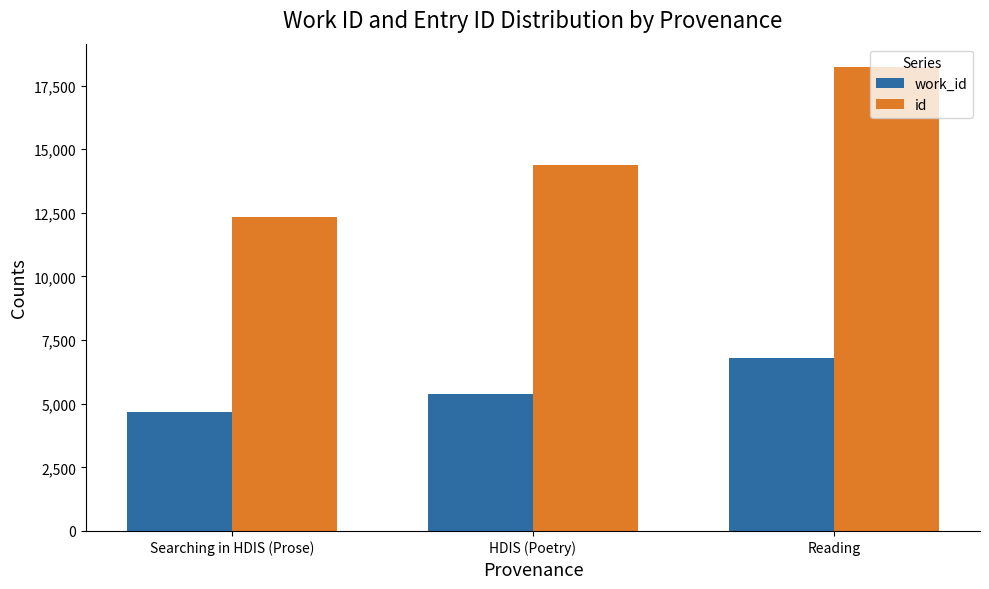

What is the average value of the work_id series?

5614